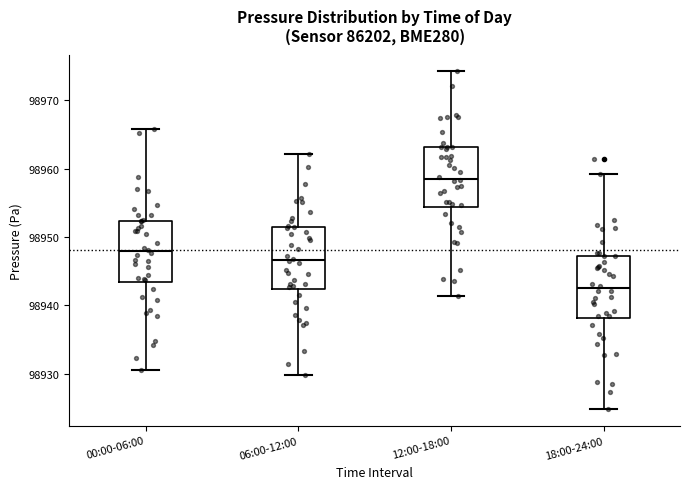

Which box has the highest median line?

12:00-18:00